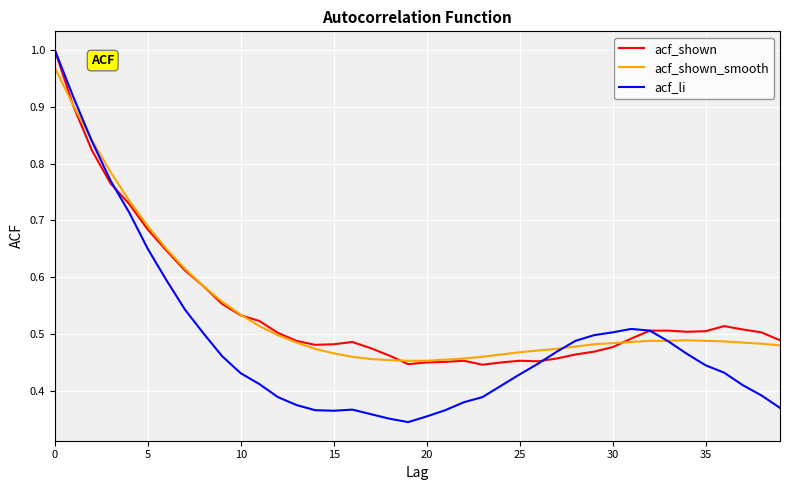

Which series has the widest spread of values?

acf_li